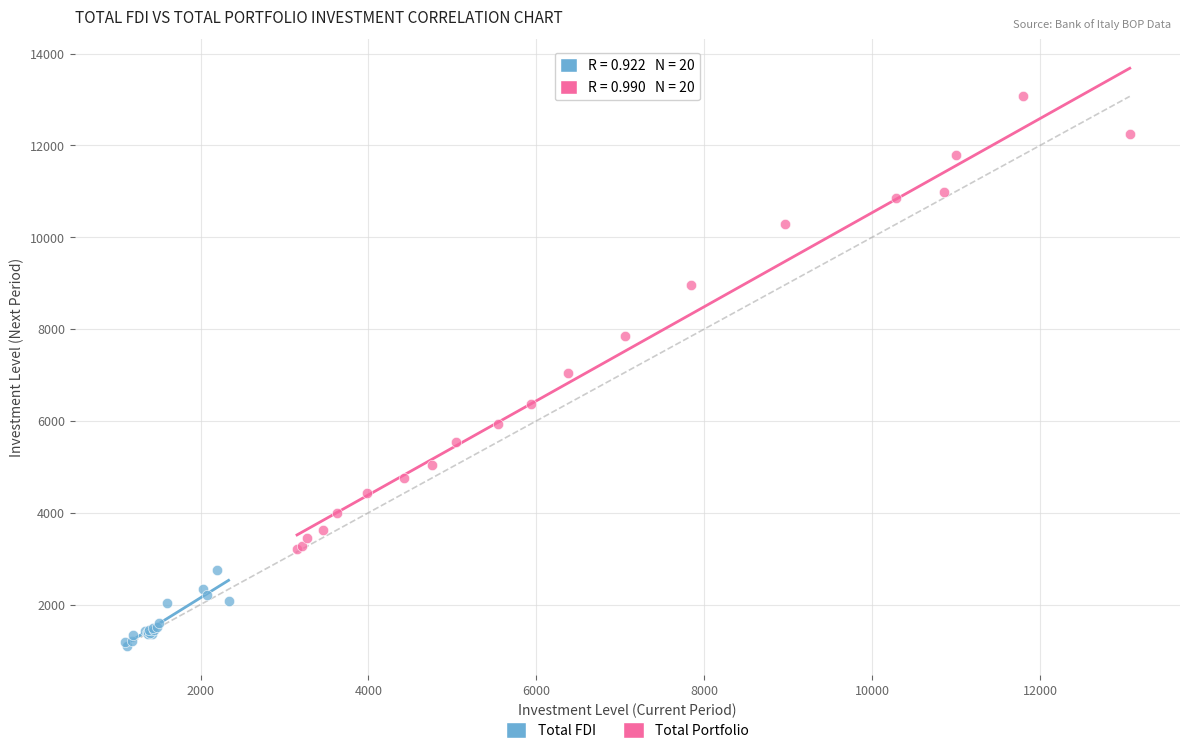

Which series reaches the minimum Y coordinate?

Total FDI